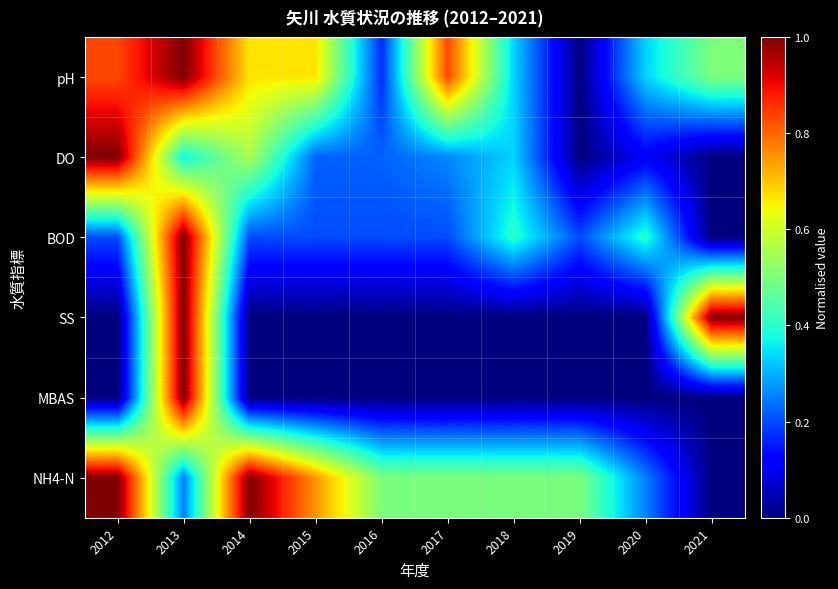

Rank the series at 2017 from highest to lowest value.

pH, NH4-N, DO, BOD, SS, MBAS